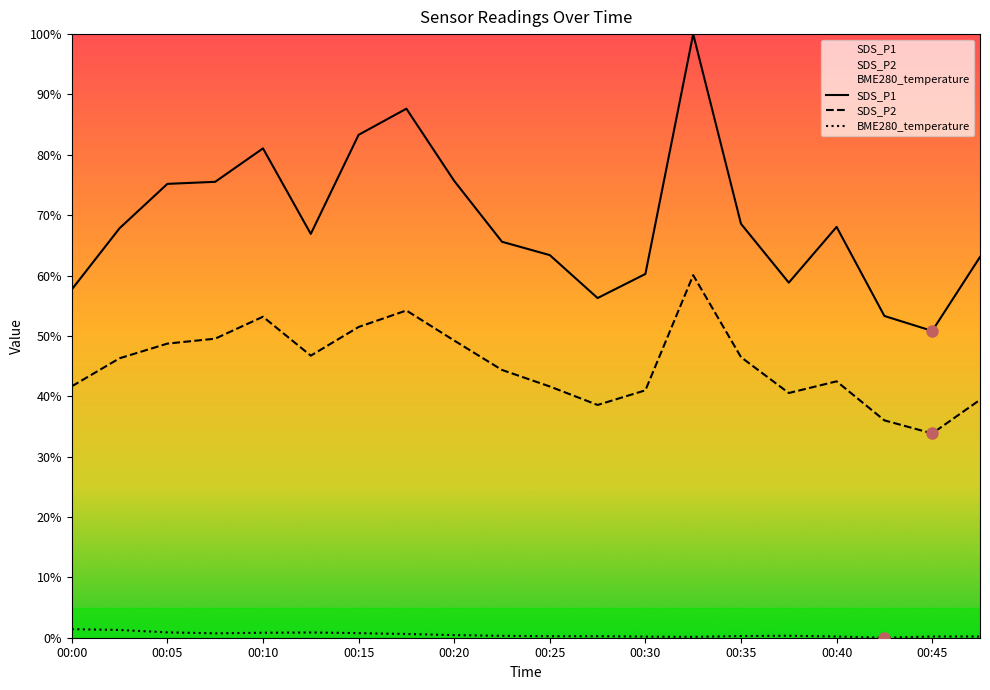

What is the approximate value of SDS_P2 at 00:03?

46.3